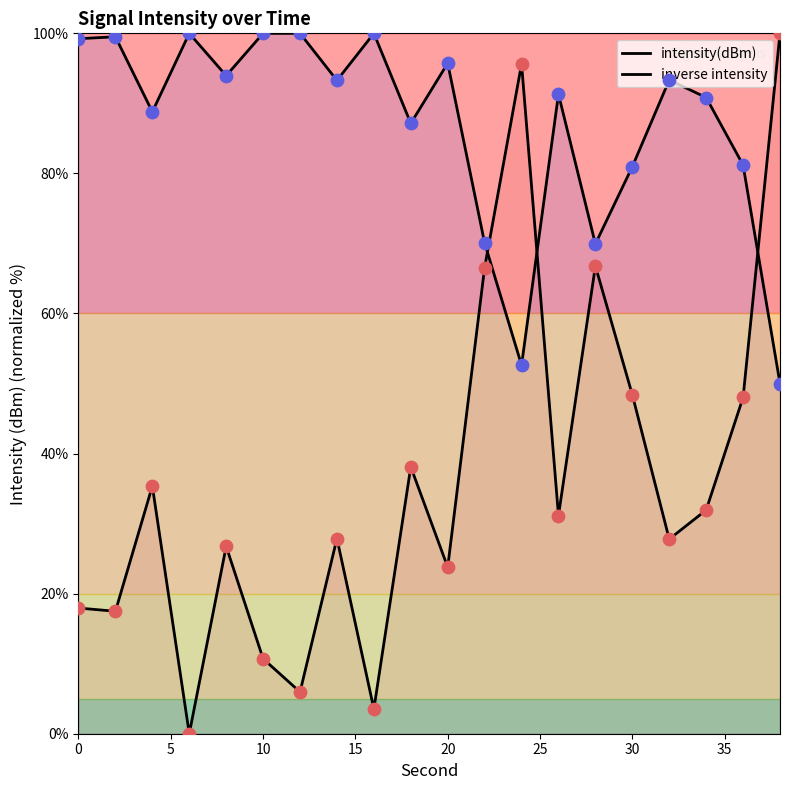

How many lines are shown in the chart?

2